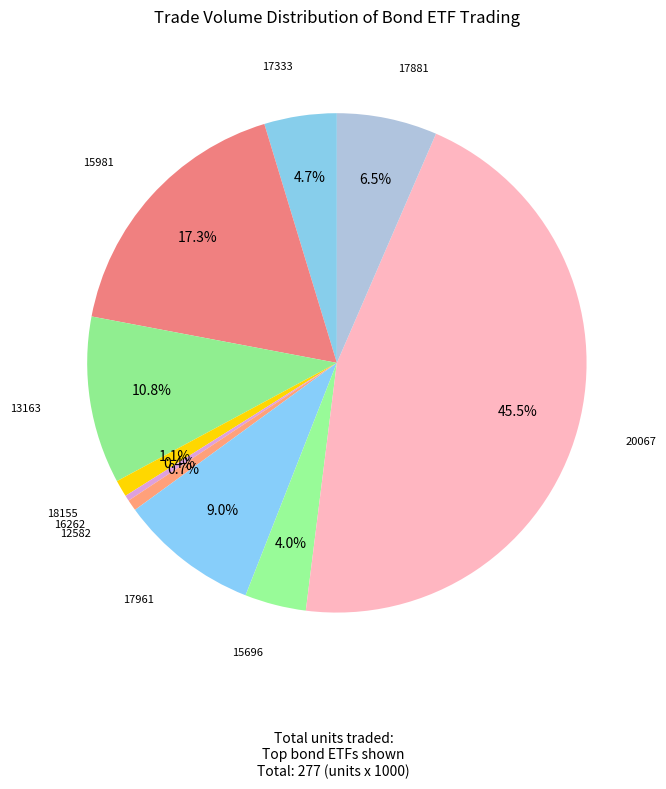

How many slices are in this pie chart?

10